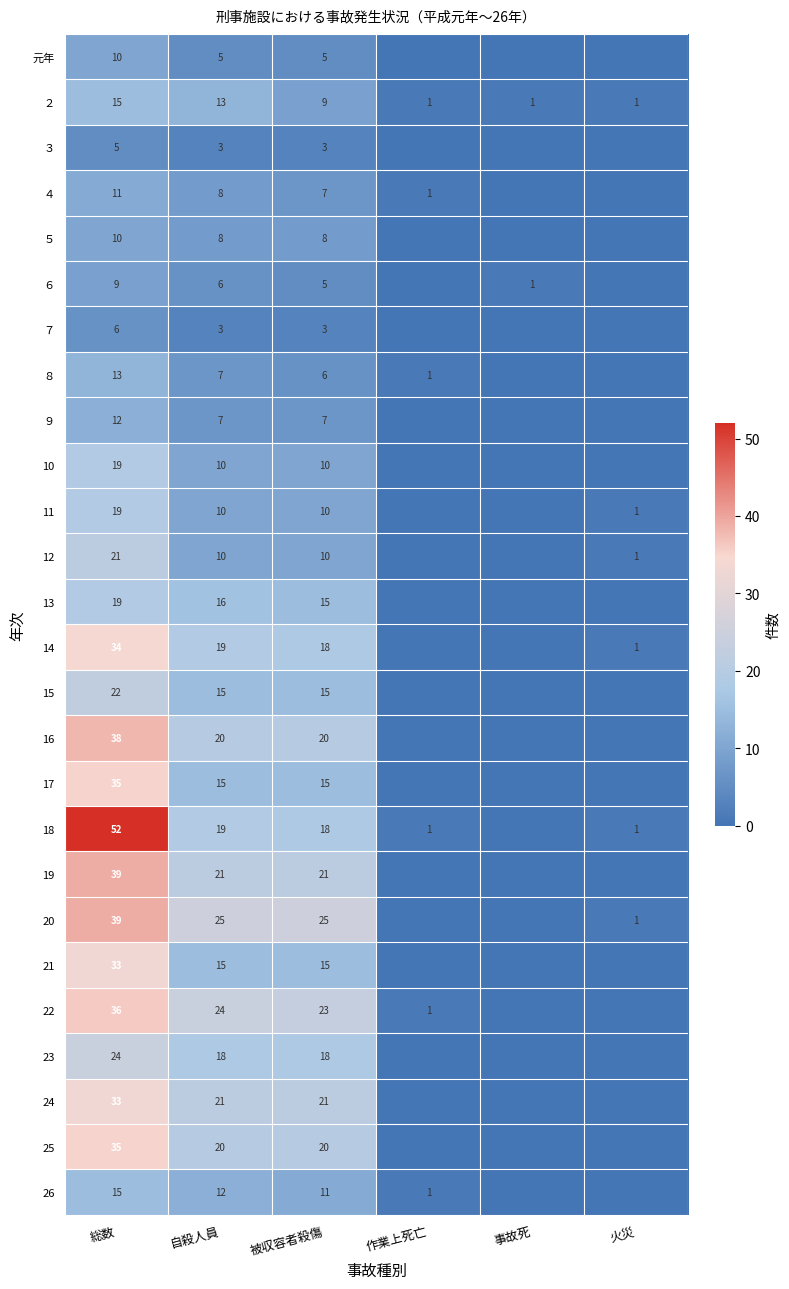

Is it true that ９ equals 10 at 自殺人員?

False